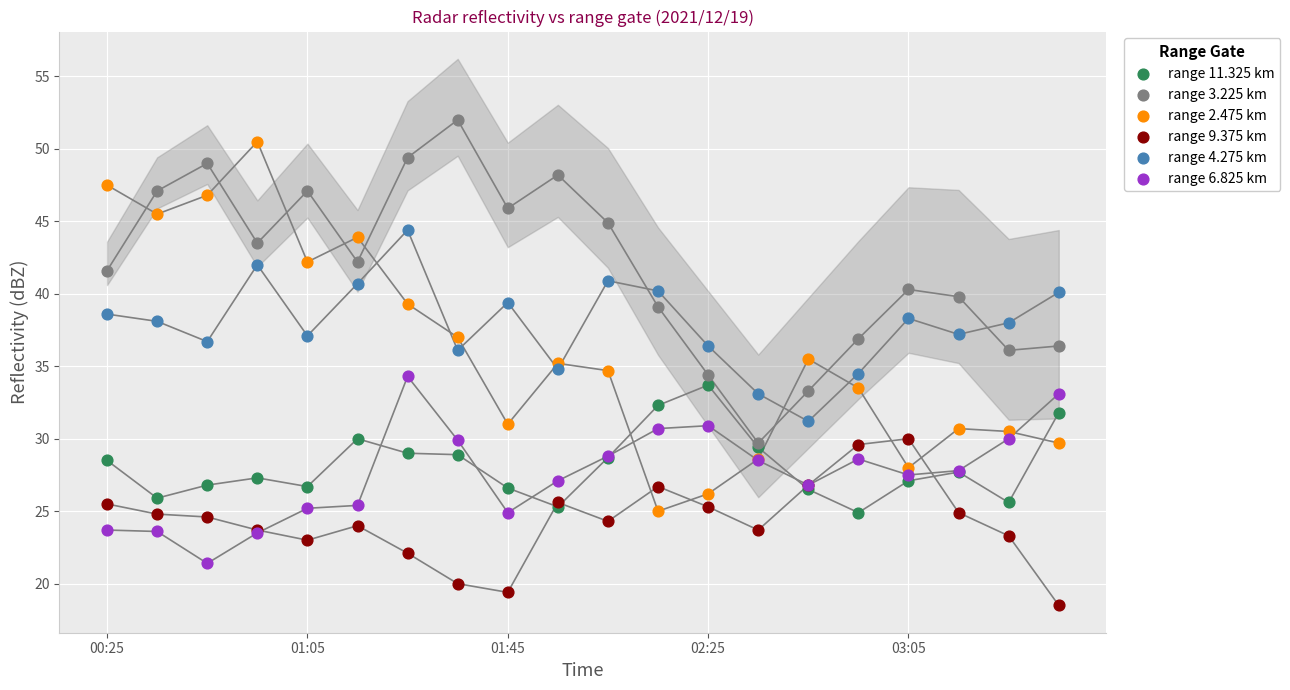

What are all the series names shown in the legend?

range 11.325 km, range 3.225 km, range 2.475 km, range 9.375 km, range 4.275 km, range 6.825 km